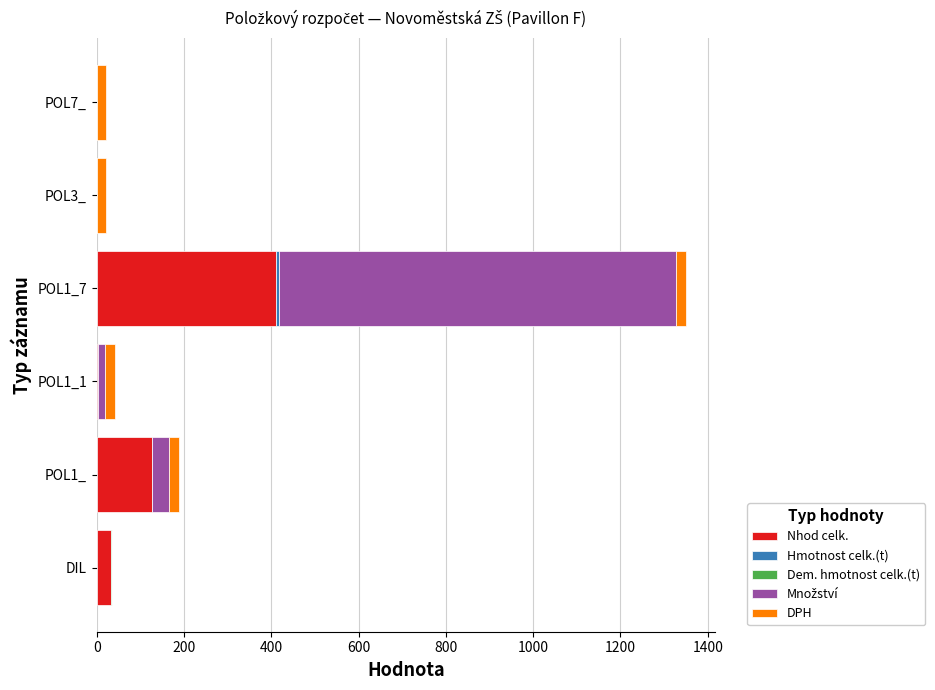

At which category is the sum across all series the highest?

POL1_7